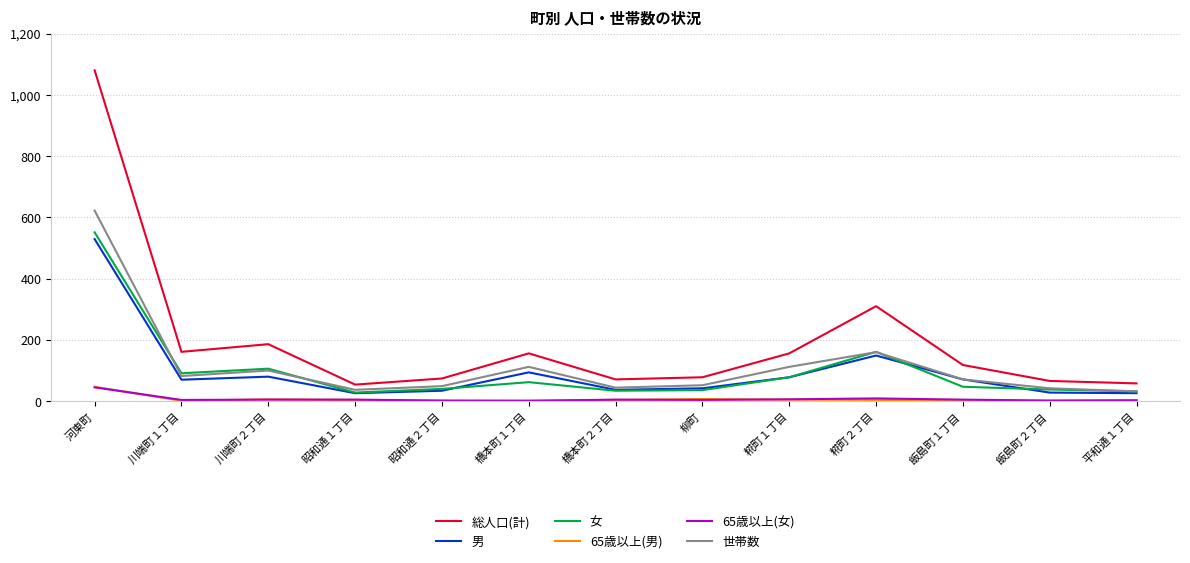

Which series has the largest total across all categories?

総人口(計)